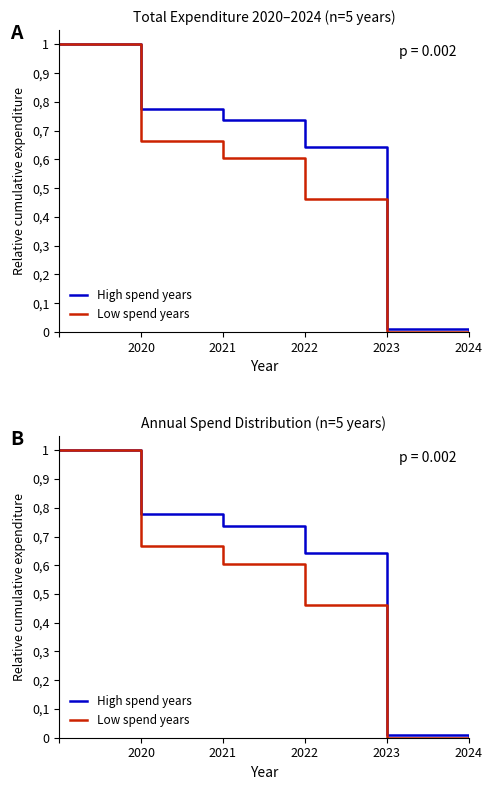

How many lines are shown in the chart?

2